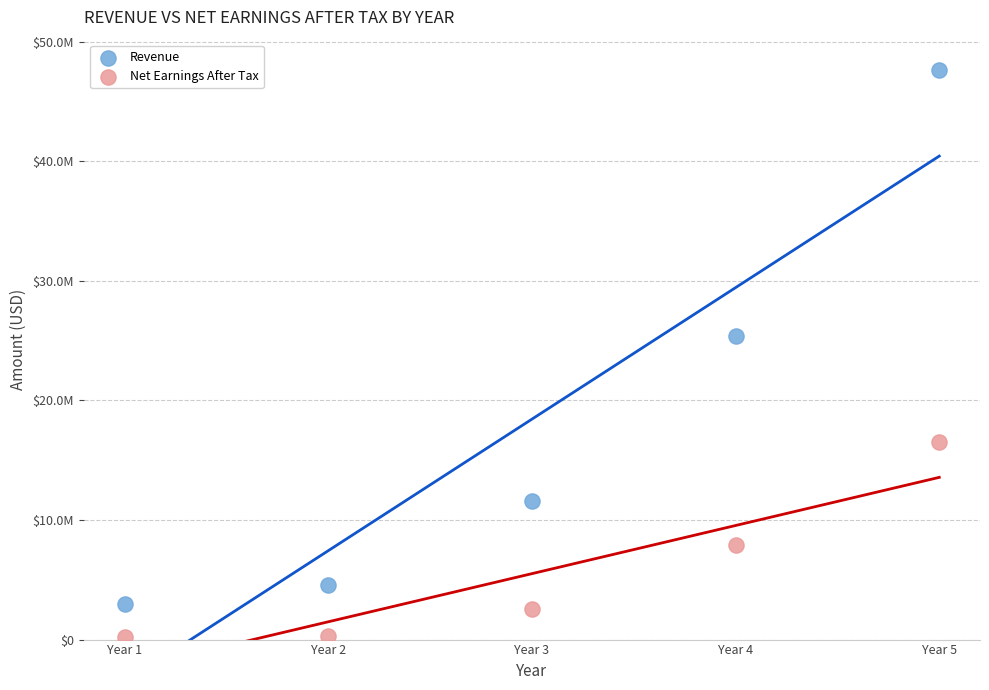

What are all the series names shown in the legend?

Revenue, Net Earnings After Tax